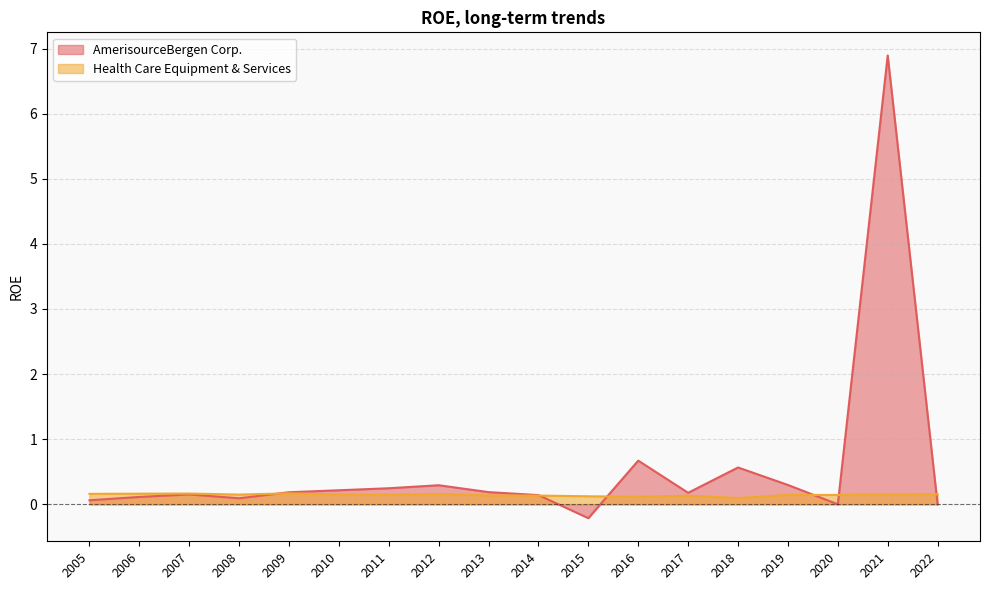

Which series ends up on top after the final intersection of AmerisourceBergen Corp. and Health Care Equipment & Services?

Health Care Equipment & Services